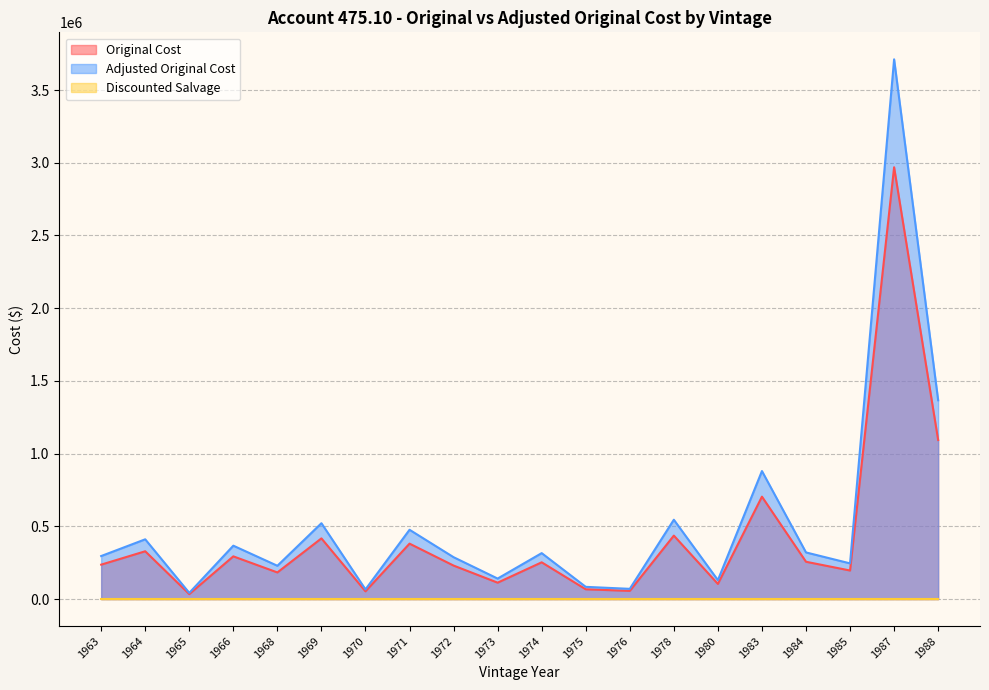

Between 1972 and 1975, which series saw the biggest shift?

Adjusted Original Cost